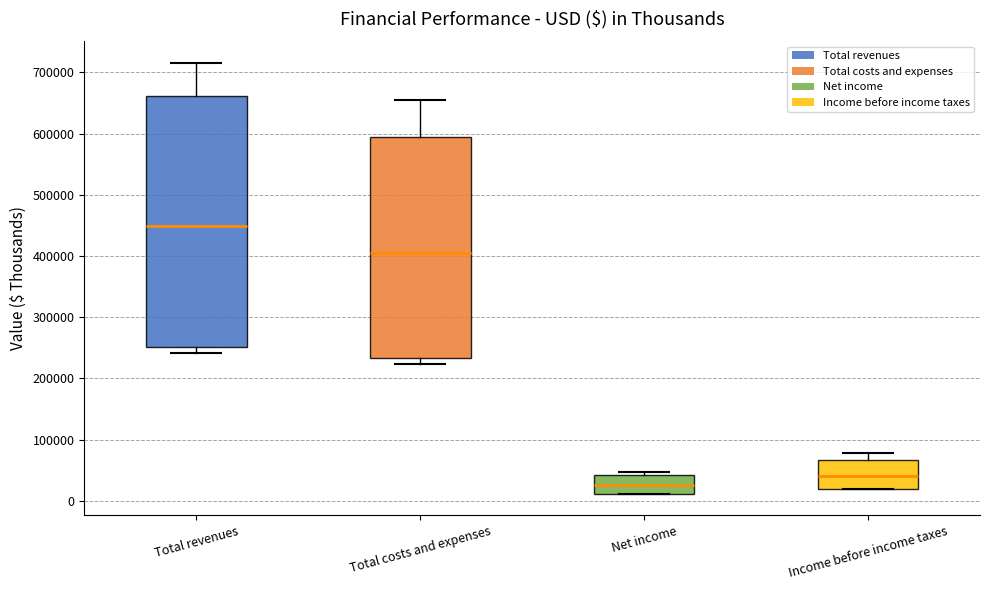

Which box has the highest median line?

Total revenues